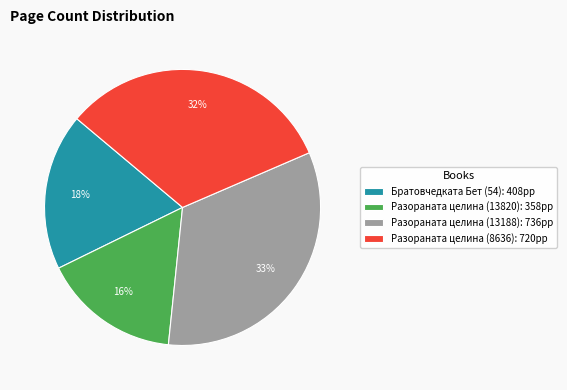

Which category has the biggest portion of the pie?

Разораната целина (13188)